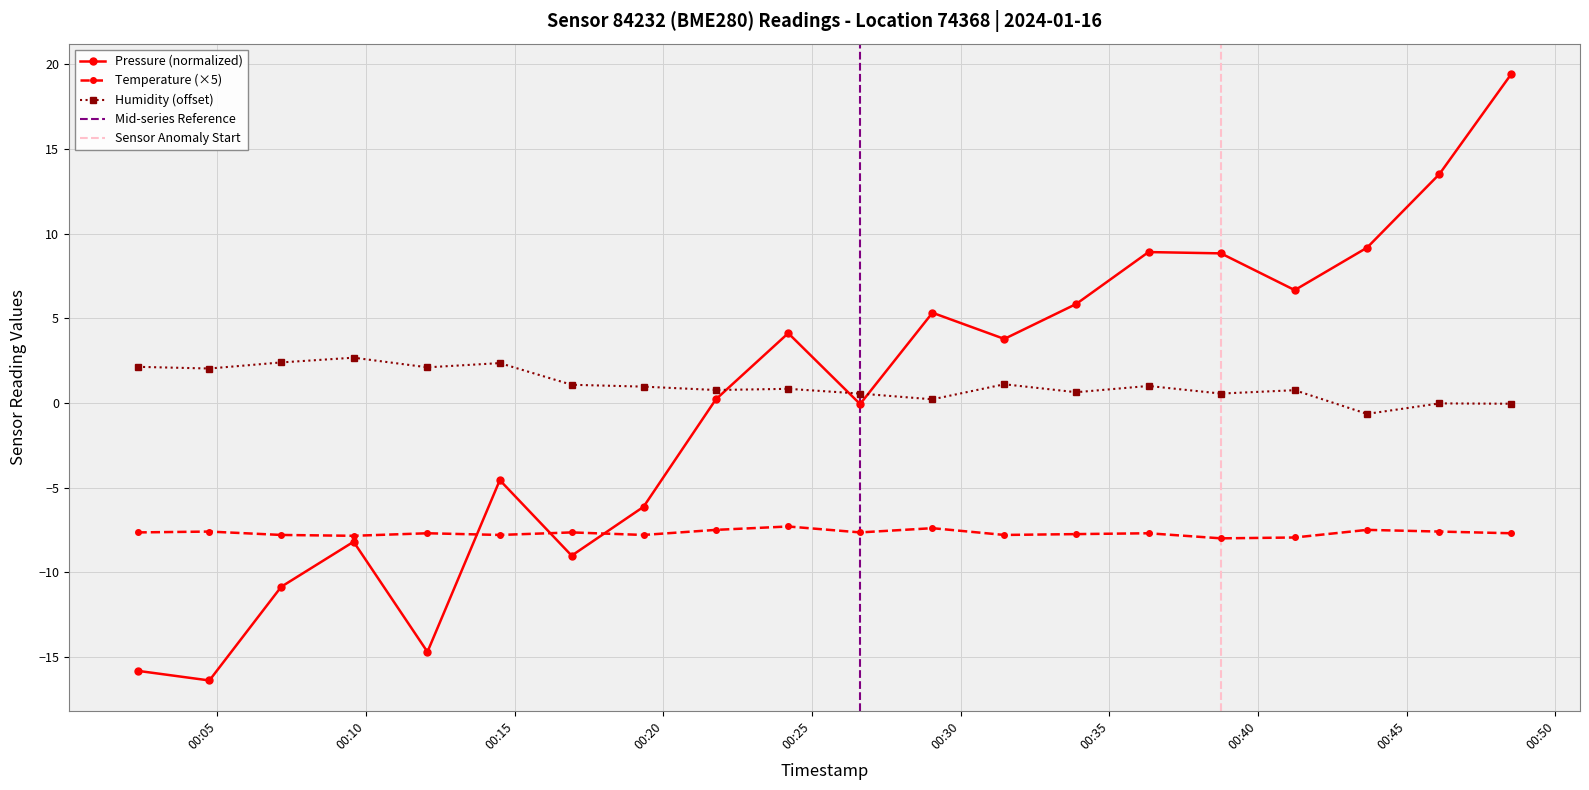

At how many categories does at least one series exceed 10?

2